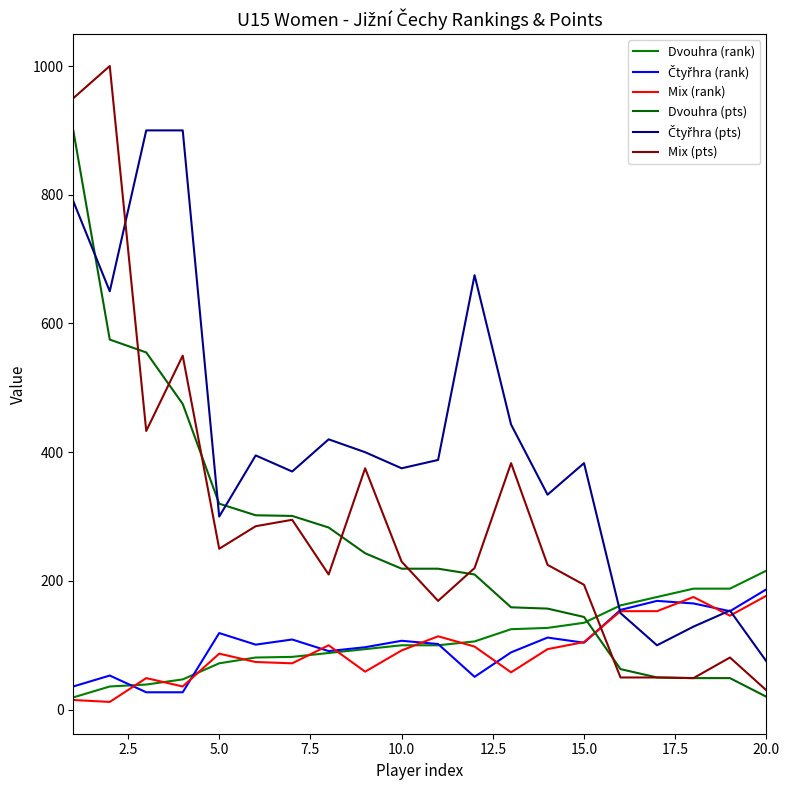

What is the maximum value for Dvouhra (rank)?

216